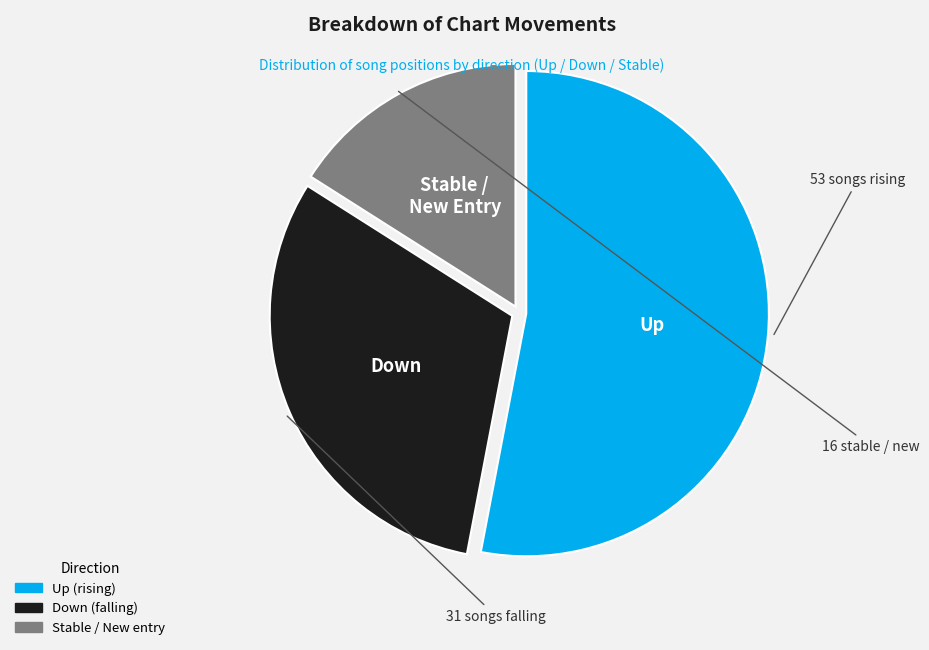

Which slice represents more than half of the pie?

Up (rising)